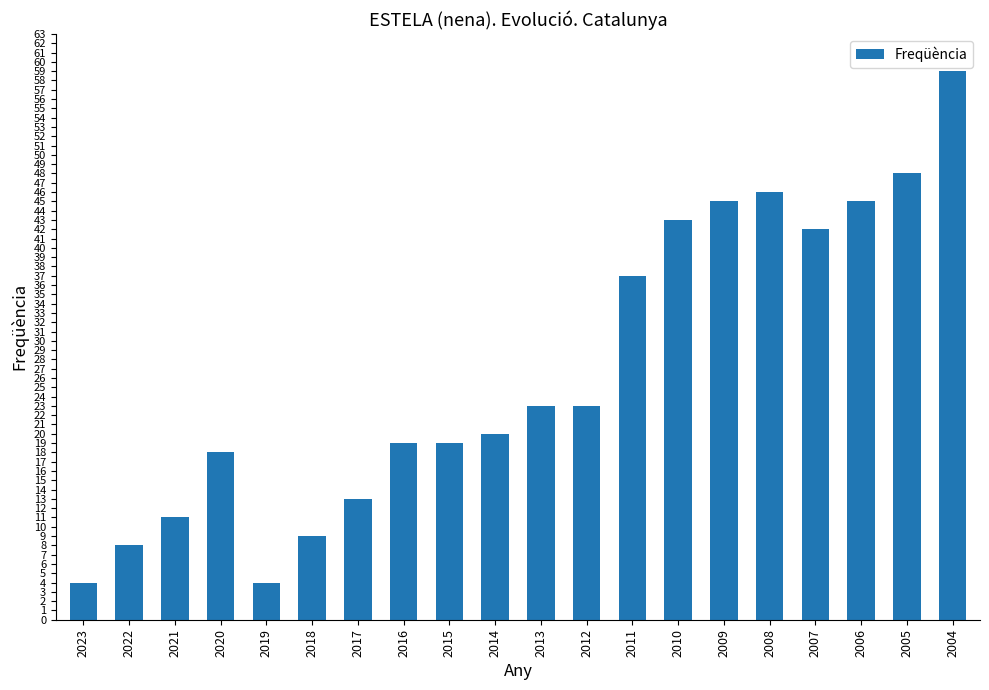

What is the greatest value displayed?

59